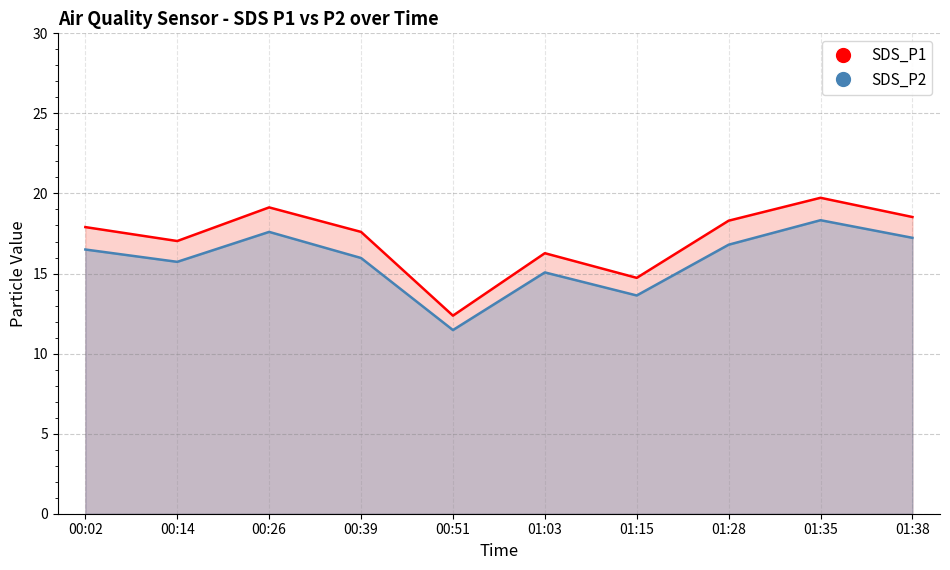

Where is the first local minimum for SDS_P1?

00:14